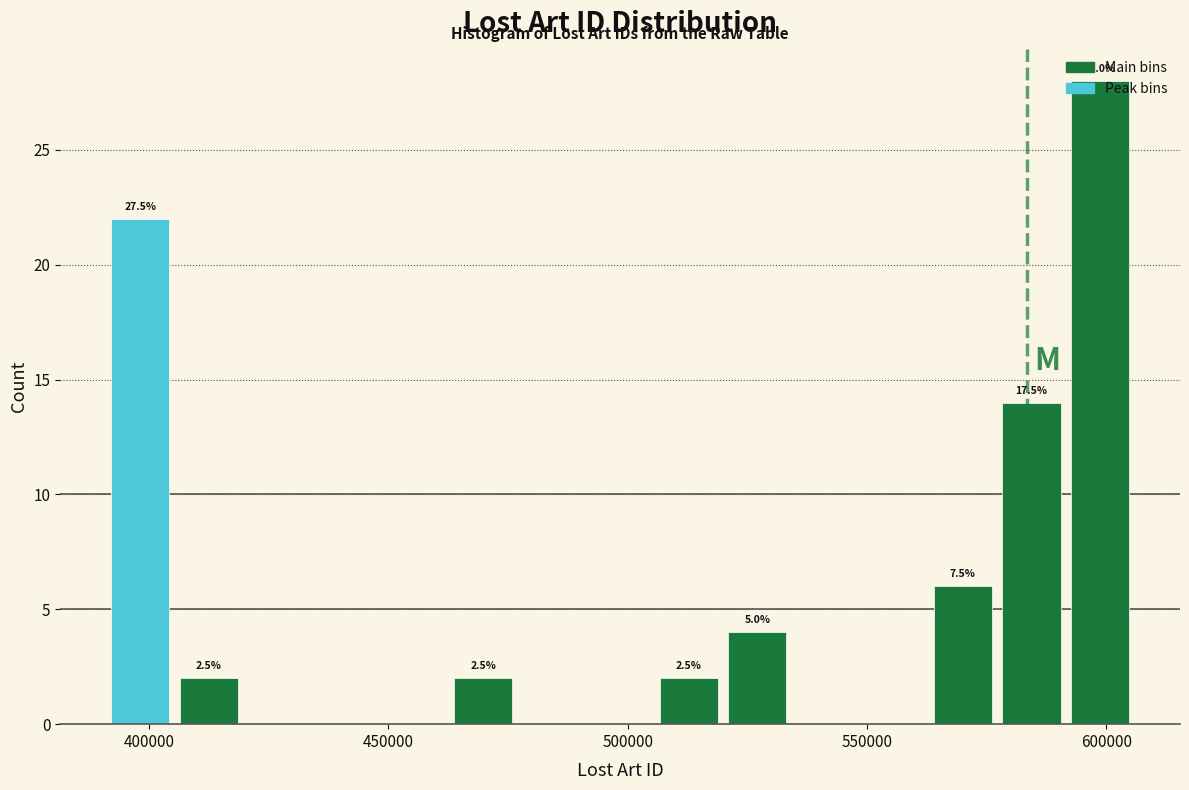

Read against the x-axis, roughly where is the centre of the tallest bar?

600000